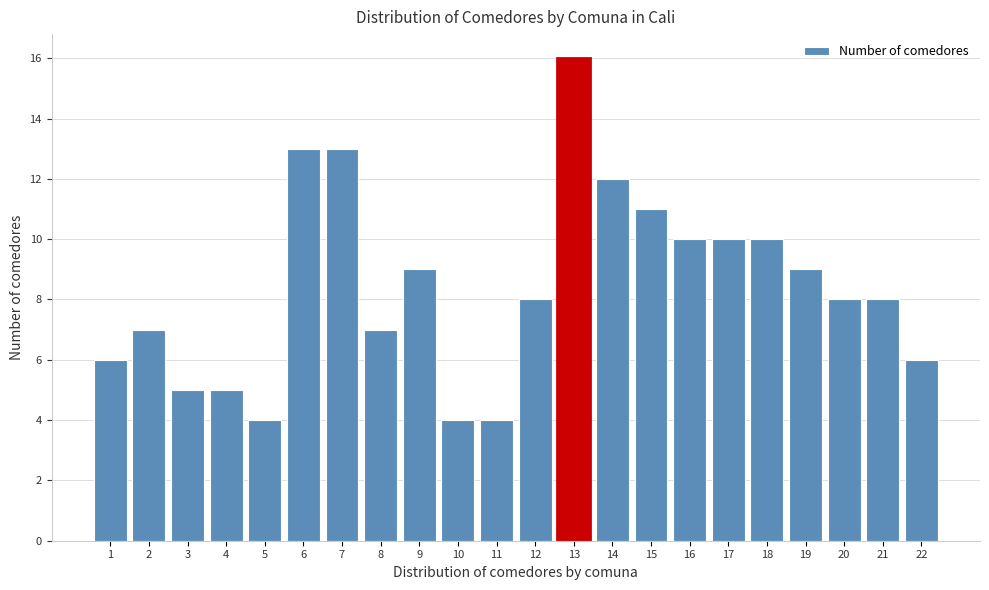

Reading right to left, what are all the values shown in this chart?

6	8	8	9	10	10	10	11	12	16	8	4	4	9	7	13	13	4	5	5	7	6